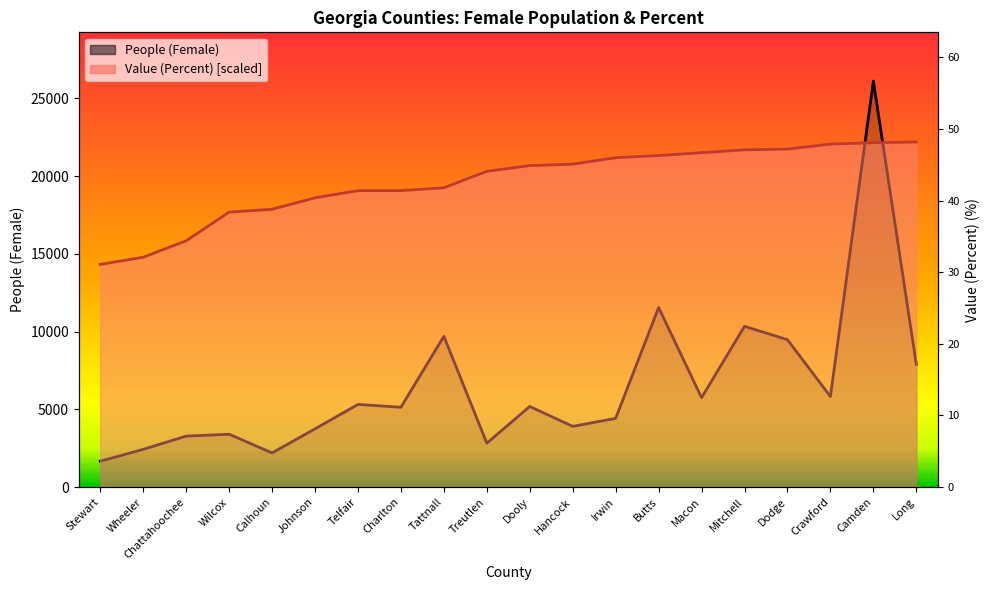

Is it true that Value (Percent) equals 22484.9 at Wheeler?

False